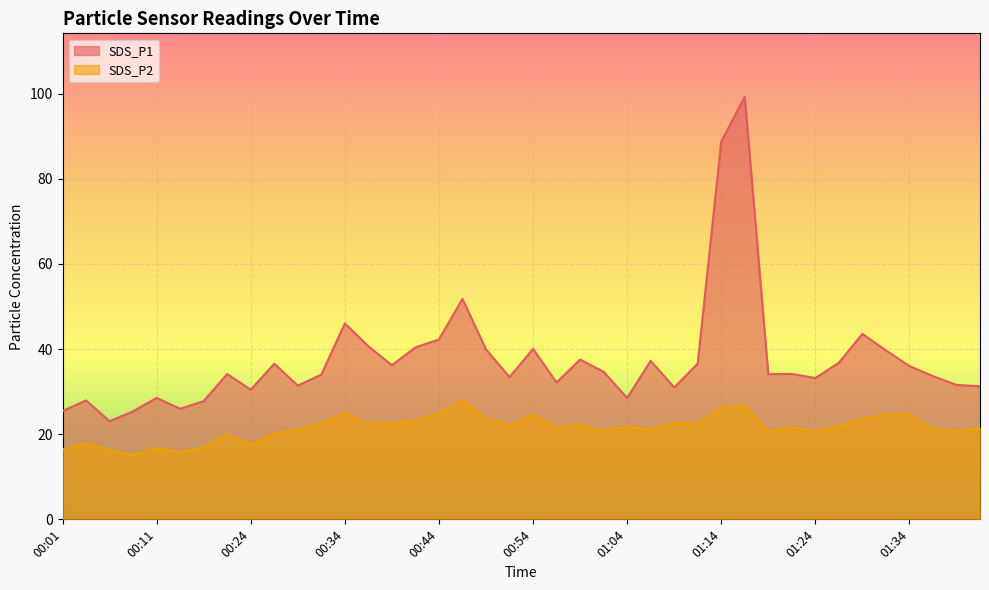

True or false: SDS_P1 and SDS_P2 cross at least once.

False